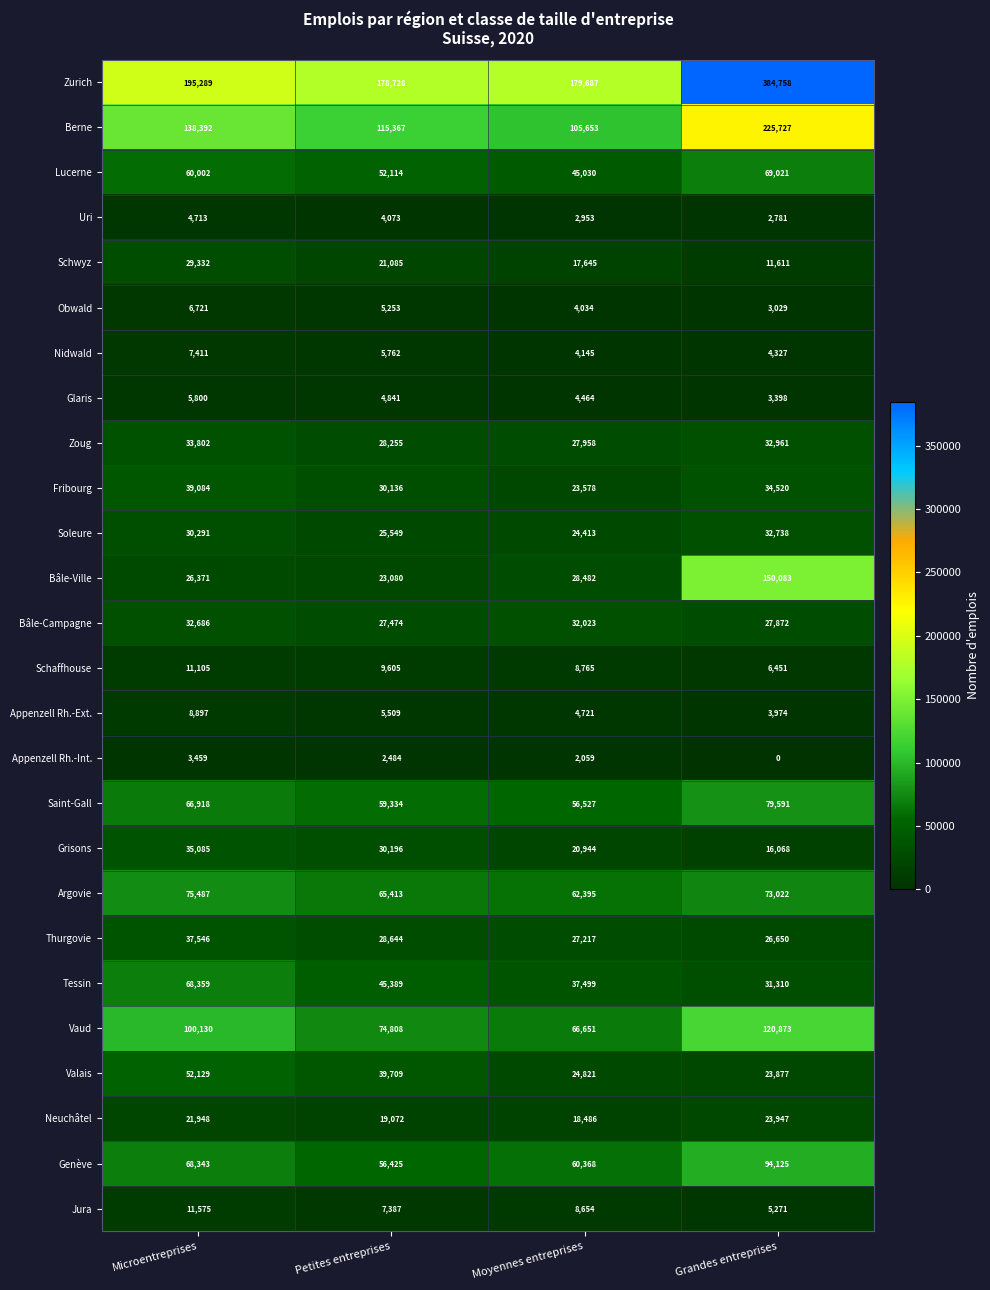

The Soleure series shows 30291 at Microentreprises. True or false?

True